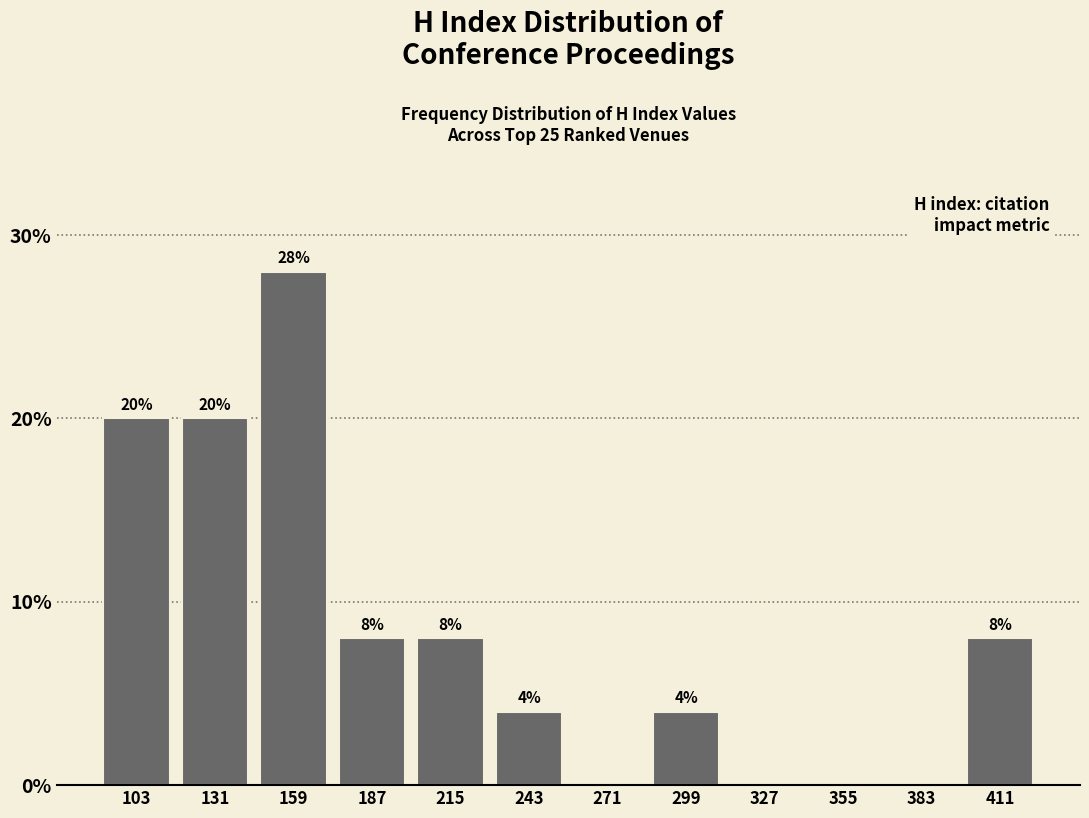

Reading right to left, list all the values displayed in this chart.

411=8.0	383=0.0	355=0.0	327=0.0	299=4.0	271=0.0	243=4.0	215=8.0	187=8.0	159=28.0	131=20.0	103=20.0